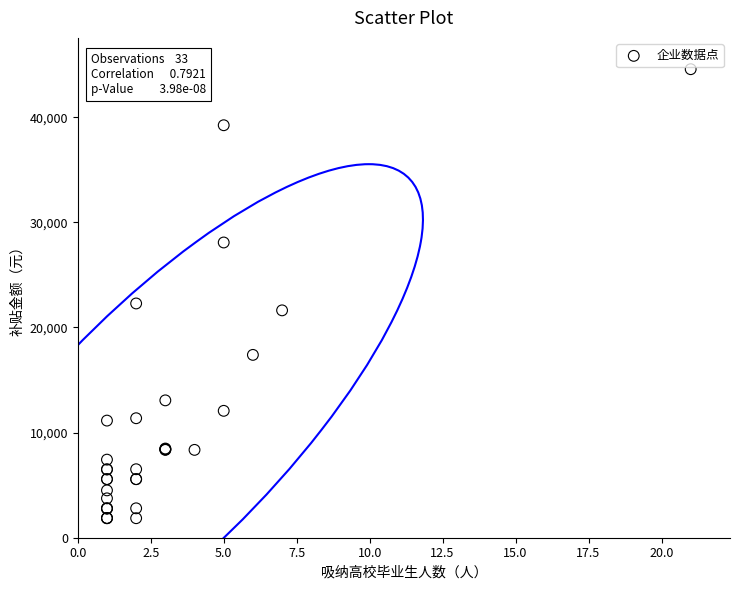

What Y value in the scatter plot is closest to 23210?

22281.6